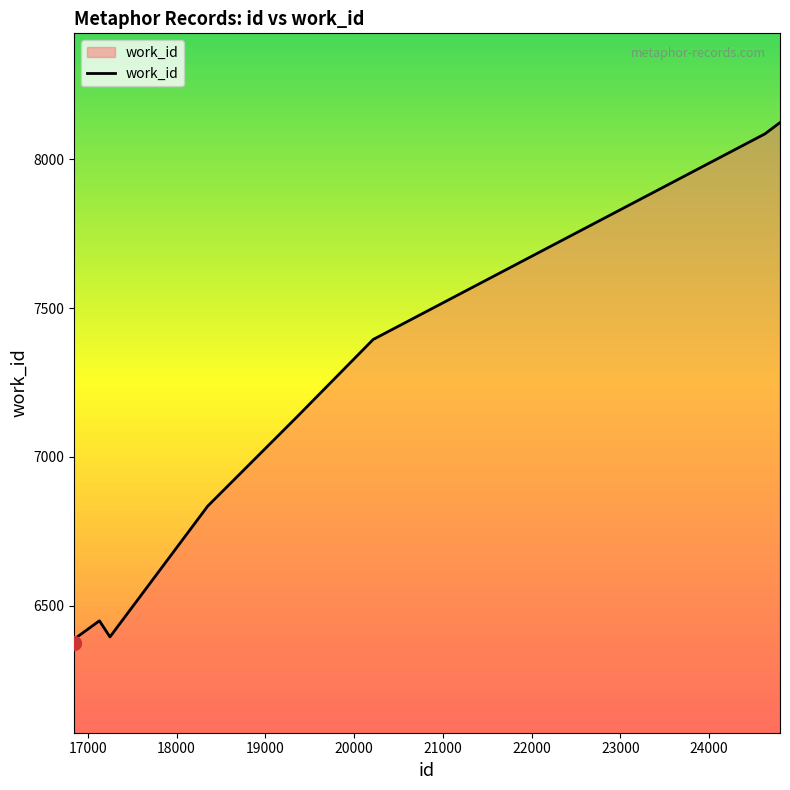

What is the difference between the maximum and minimum values?

1751